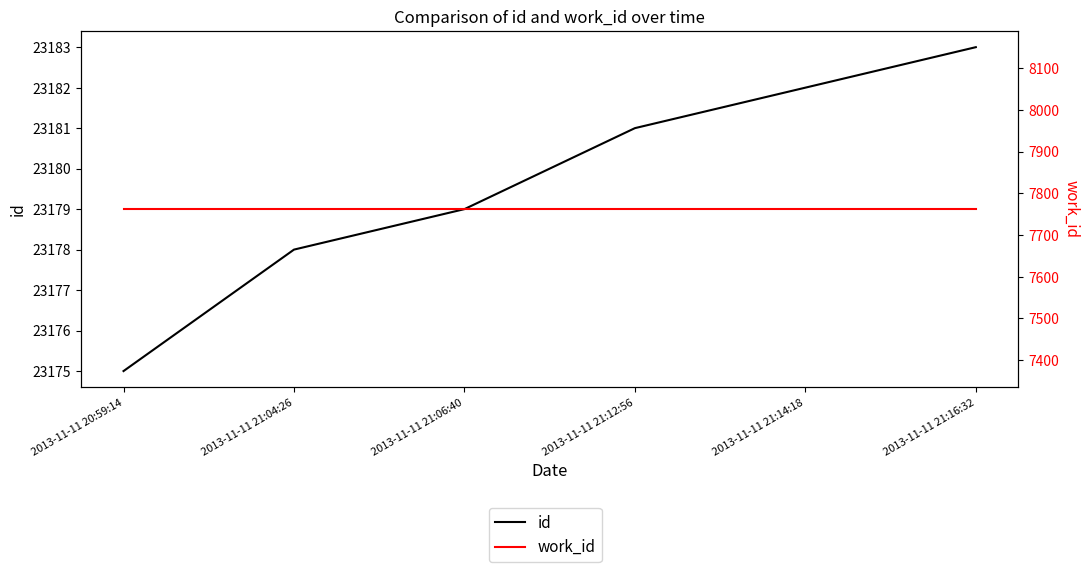

Where is work_id nearest to the value 7762?

2013-11-11 20:59:14